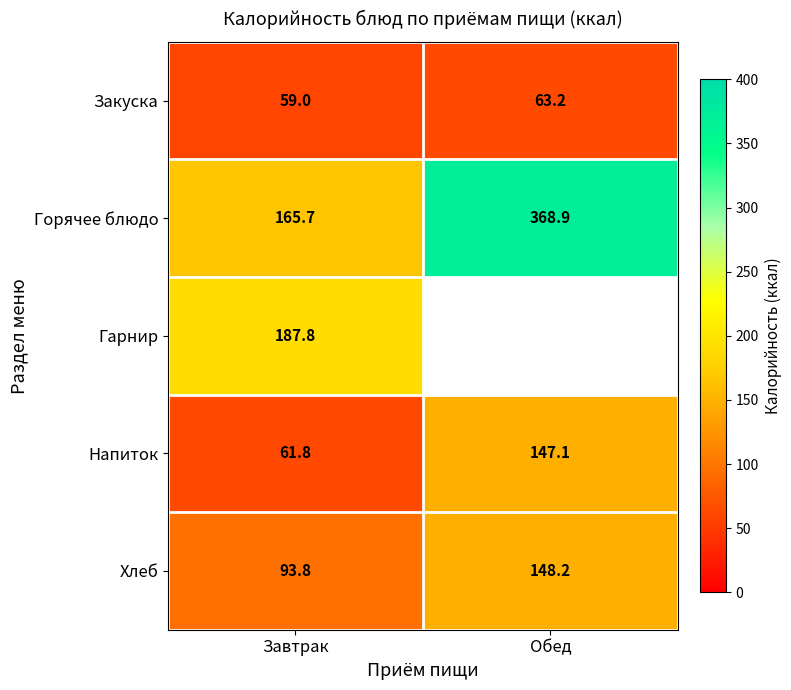

Read the Хлеб value at Обед.

148.2